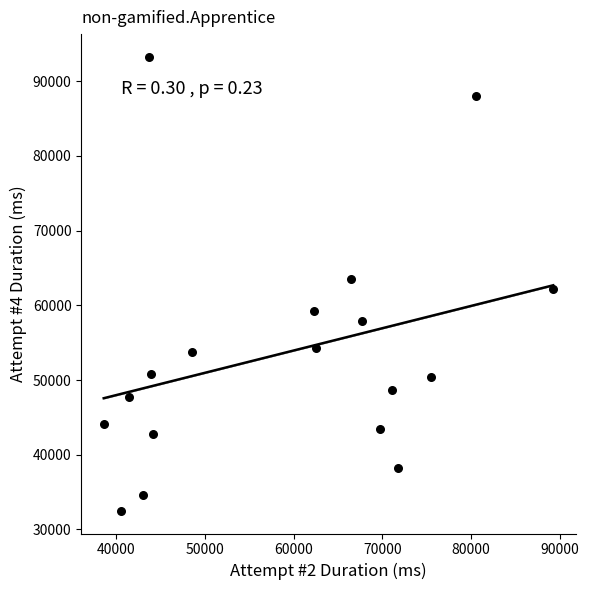

What is the range of X values (max minus min)?

50666